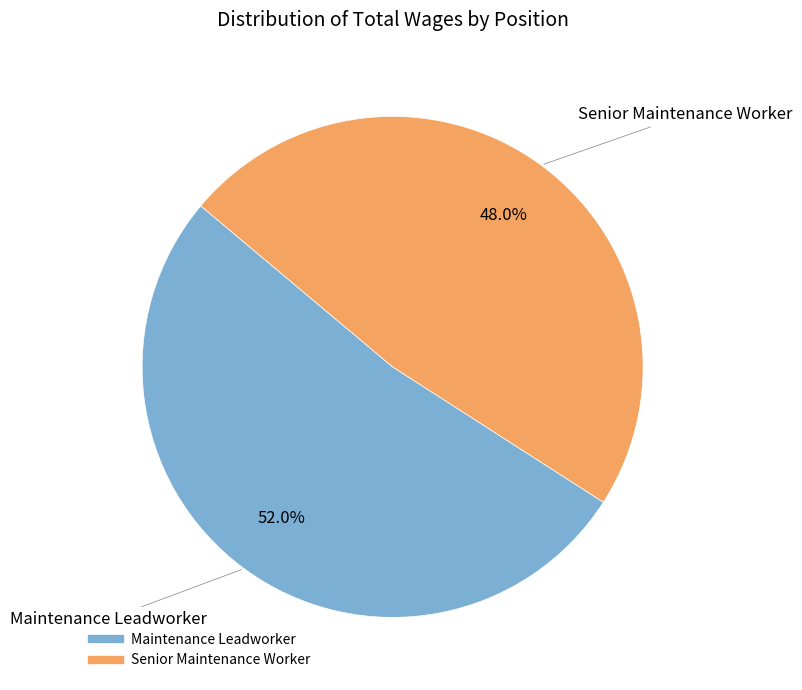

What is the majority slice?

Maintenance Leadworker